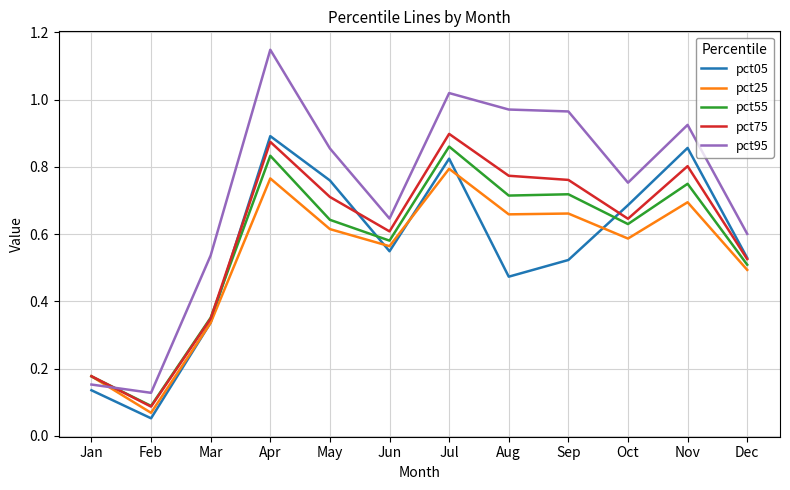

Rank the series at Oct from lowest to highest value.

pct25, pct55, pct75, pct05, pct95